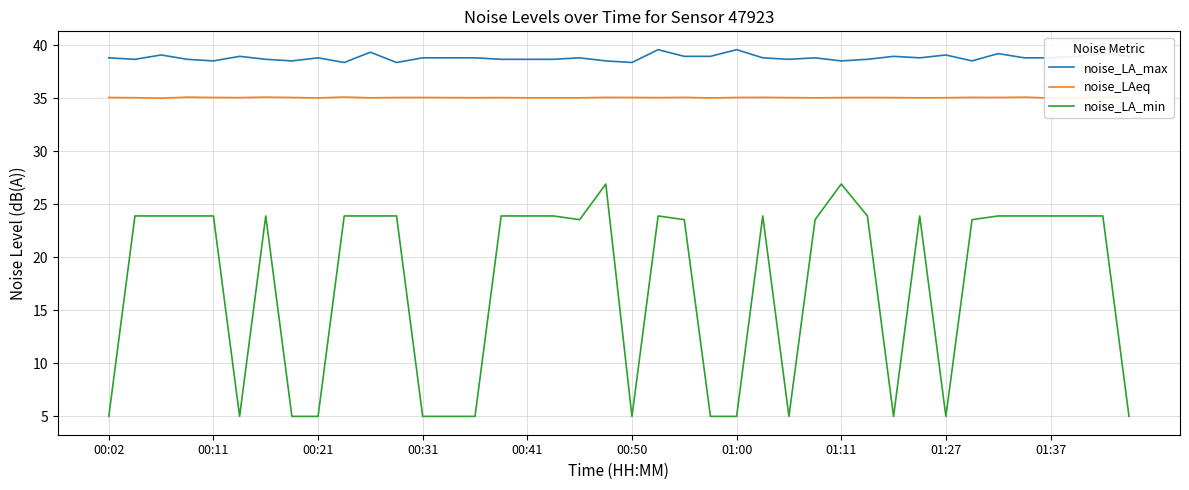

What is the greatest value displayed?

39.6